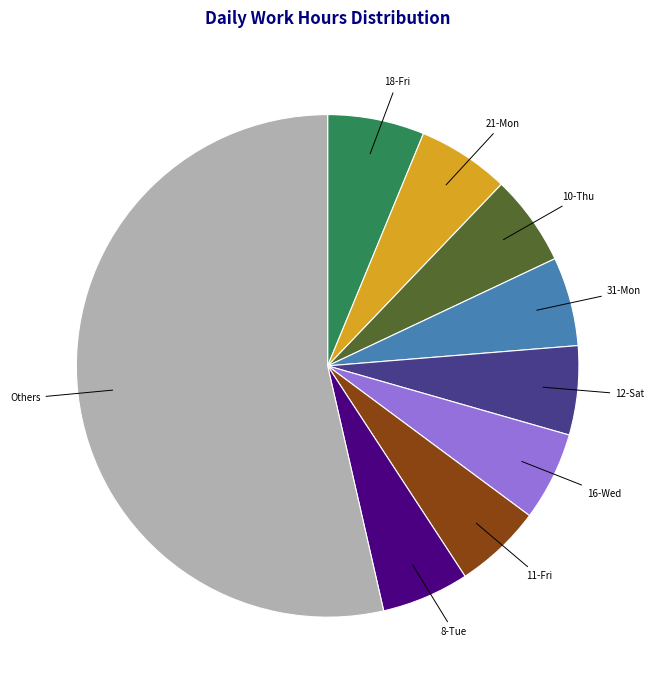

Is there any slice that represents more than half of the pie?

Yes